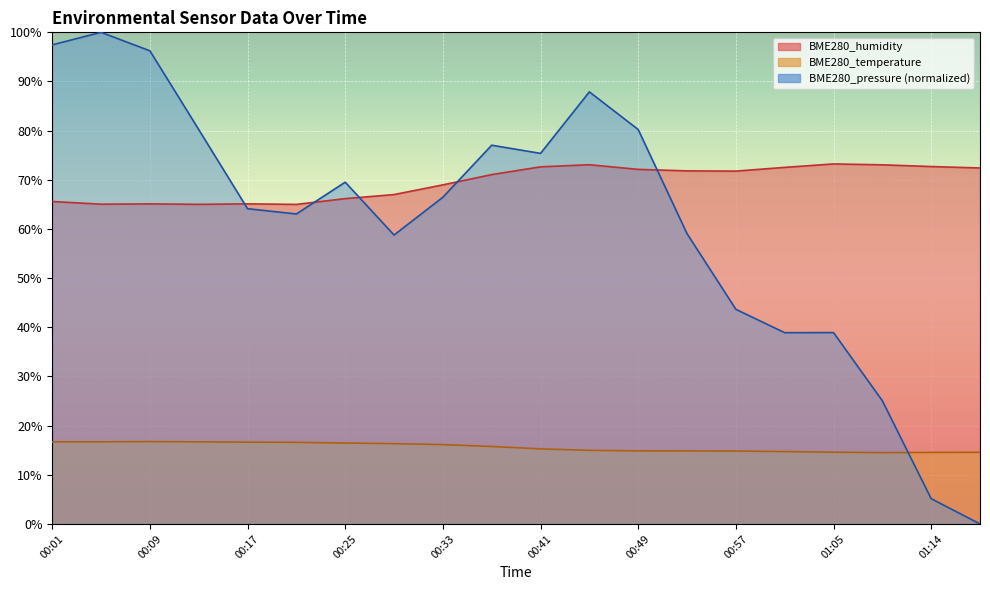

Does the chart display data point markers on the line(s)?

No